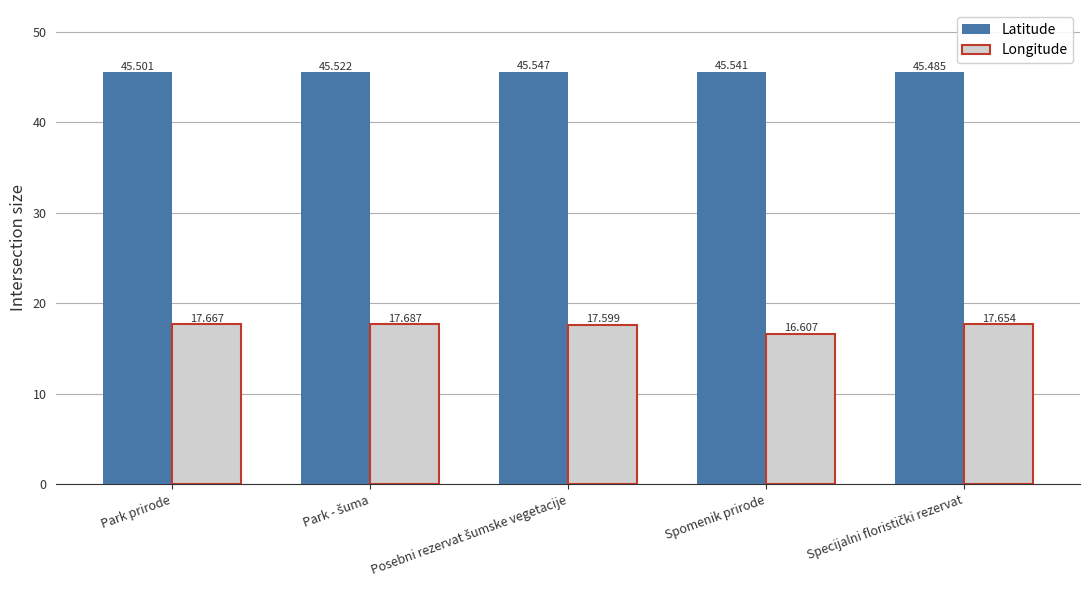

The value of Longitude at Park prirode is 17.7. True or false?

True